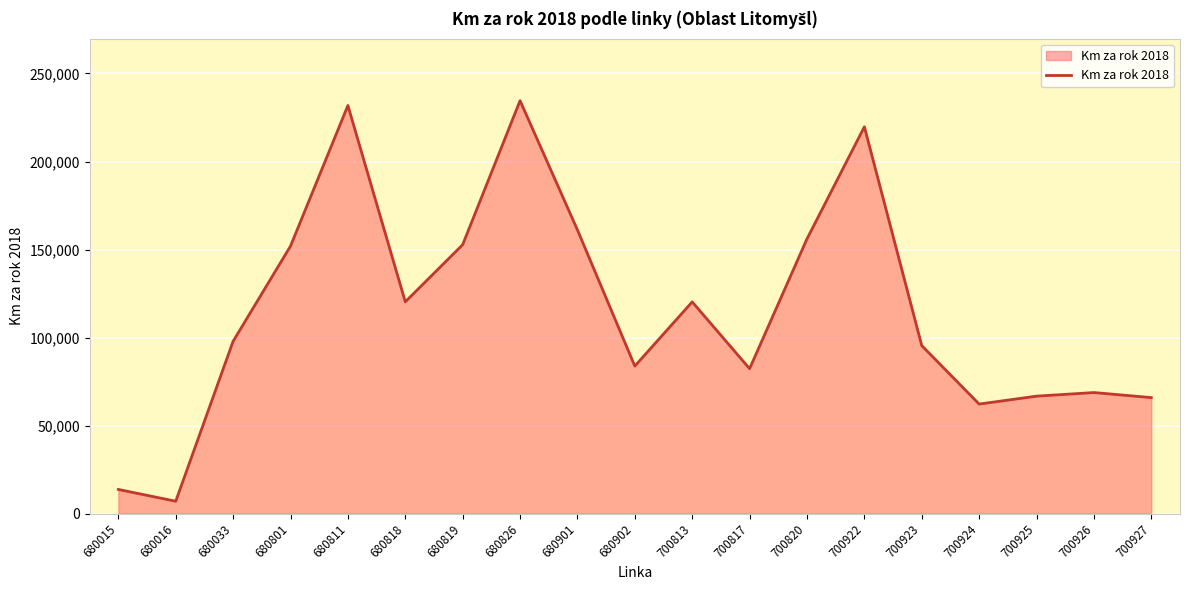

What is the change in value from 680801 to 680826?

+82609